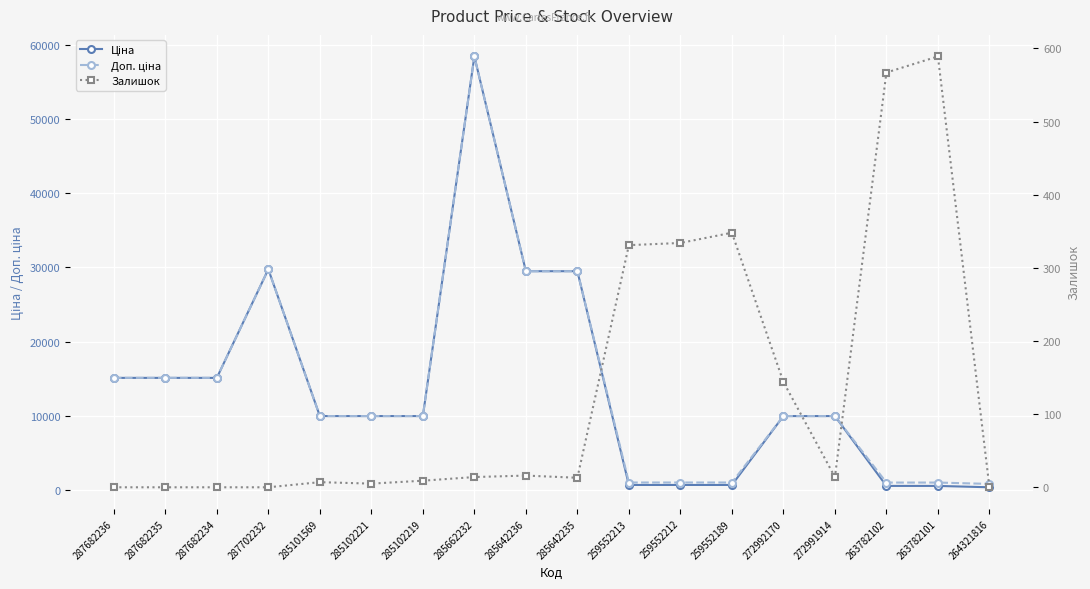

Where is Доп. ціна nearest to the value 29630?

287702232